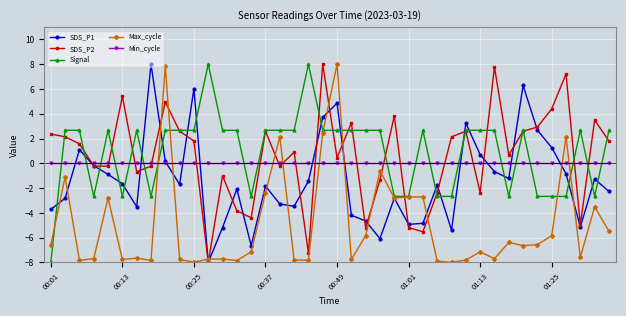

Which series ends up on top after the final intersection of Max_cycle and SDS_P2?

SDS_P2